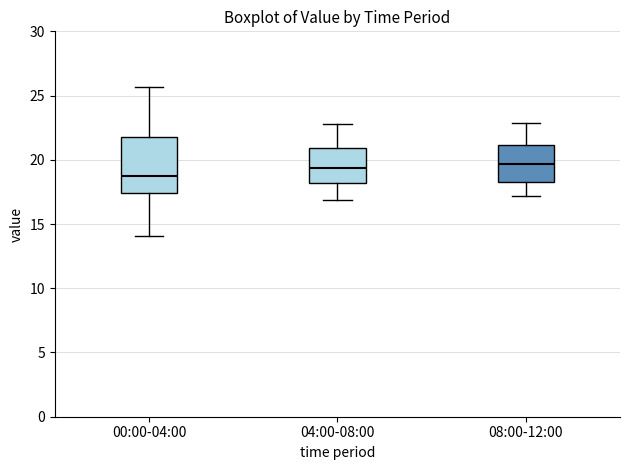

Which box's median line is the lowest?

00:00-04:00